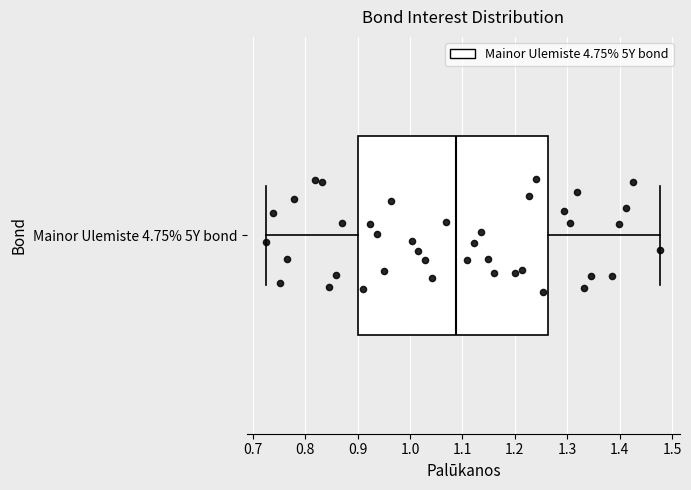

Transcribe this box plot: give where the median line is, the range the box spans, and where the two whiskers end, as read against the x-axis. The values are not printed on the chart, so give them approximately, as read against the axis.

median 1.09, box 0.90 to 1.26, whiskers 0.73 to 1.48